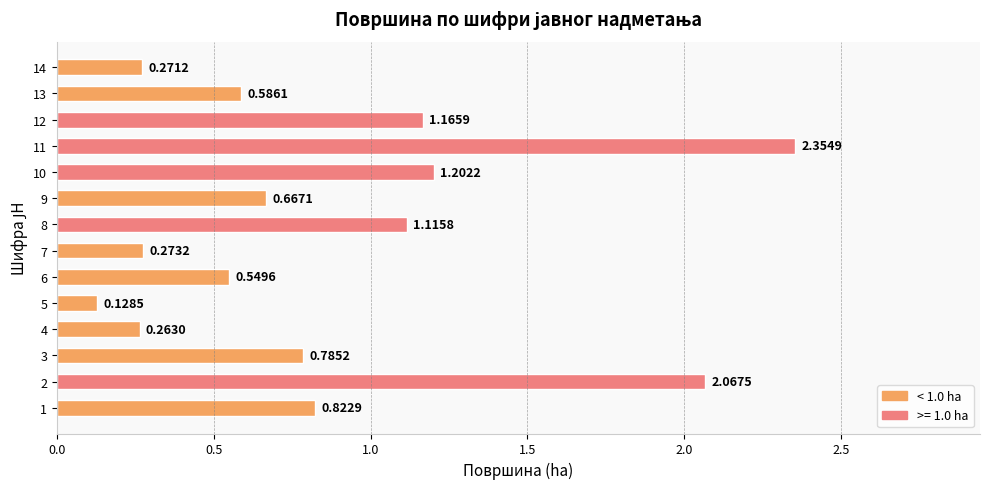

Rank the categories by value from lowest to highest.

5, 4, 14, 7, 6, 13, 9, 3, 1, 8, 12, 10, 2, 11